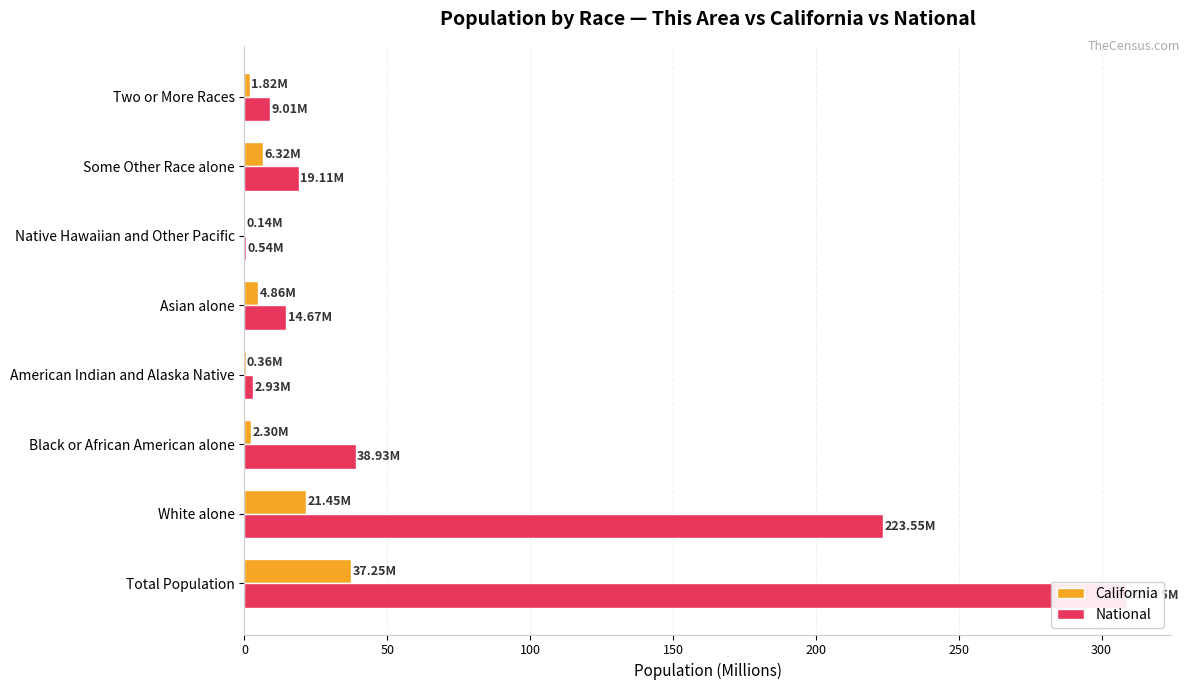

At how many categories does at least one series exceed 89?

2